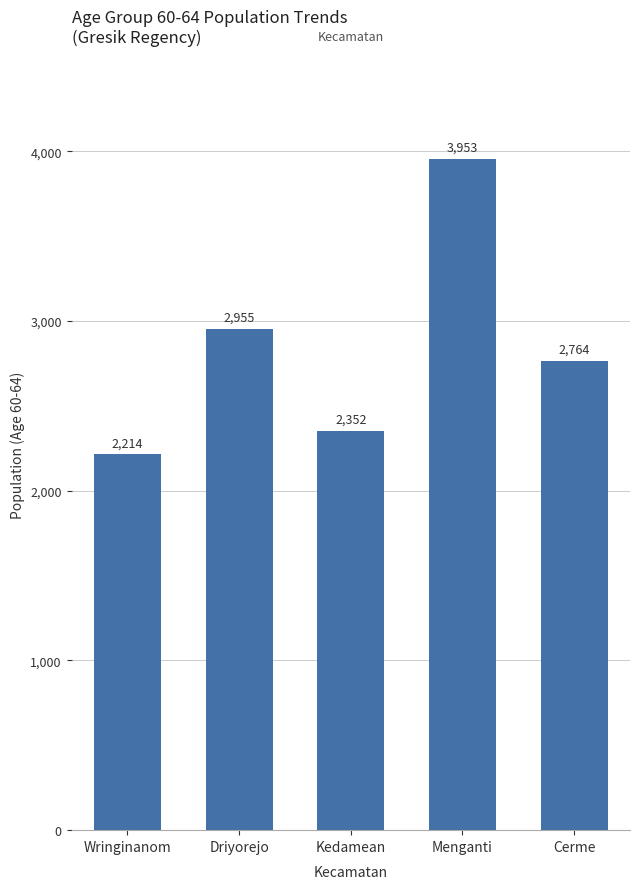

Reading left to right, what are all the values shown in this chart?

2214	2955	2352	3953	2764